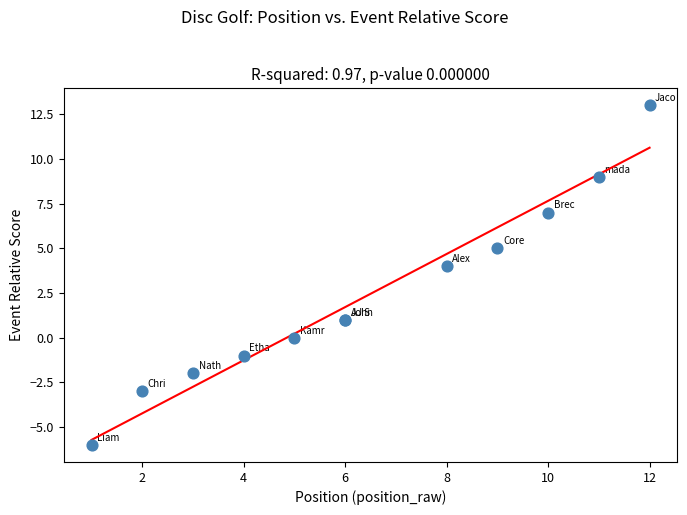

What Y value in the scatter plot is closest to 3?

4